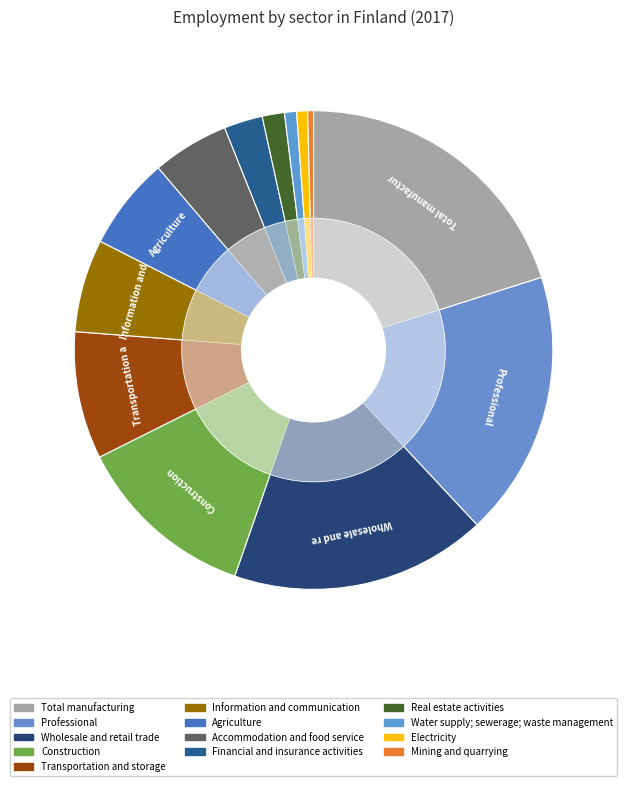

Rank the categories by value from lowest to highest.

Mining and quarrying, Electricity, gas, steam and air conditioning, Water supply; sewerage; waste management, Real estate activities, Financial and insurance activities, Accommodation and food service, Agriculture, forestry and fishing, Information and communication, Transportation and storage, Construction, Wholesale and retail trade, Professional, scientific, technical, administrative, Total manufacturing